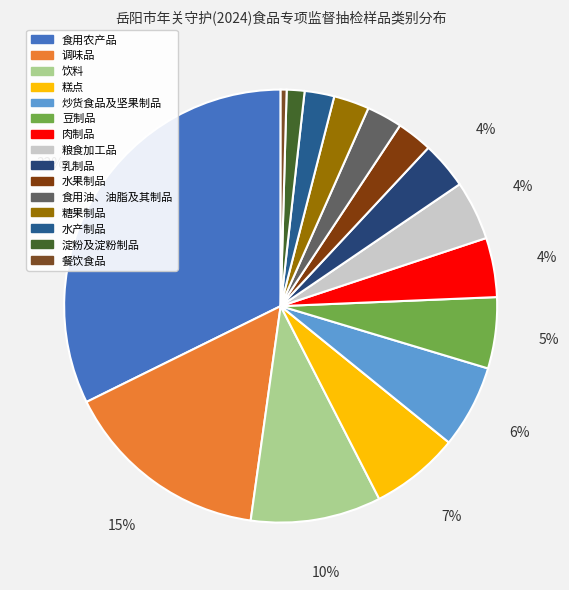

Does 餐饮食品 represent more than half of the total?

No